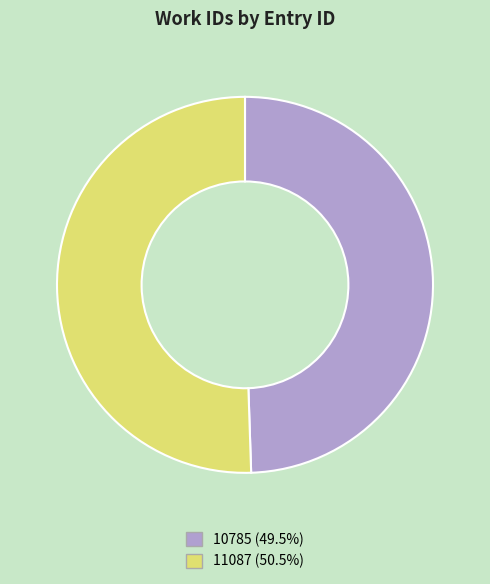

Rank the categories by value from highest to lowest.

11087, 10785